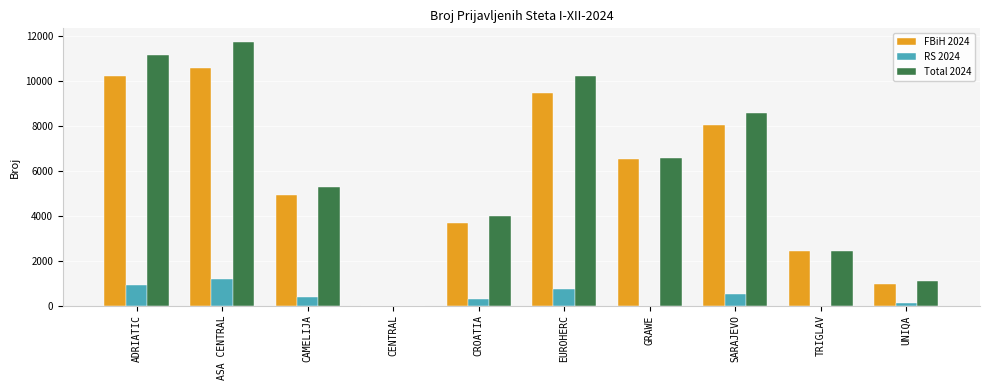

What is the highest value of the Total 2024 series?

11735